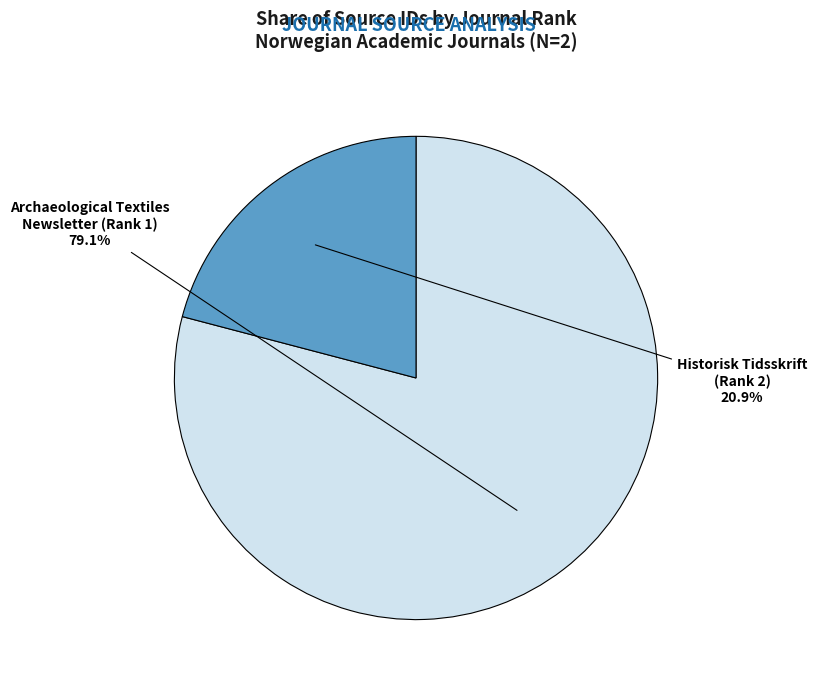

Is there a majority slice in this chart?

Yes